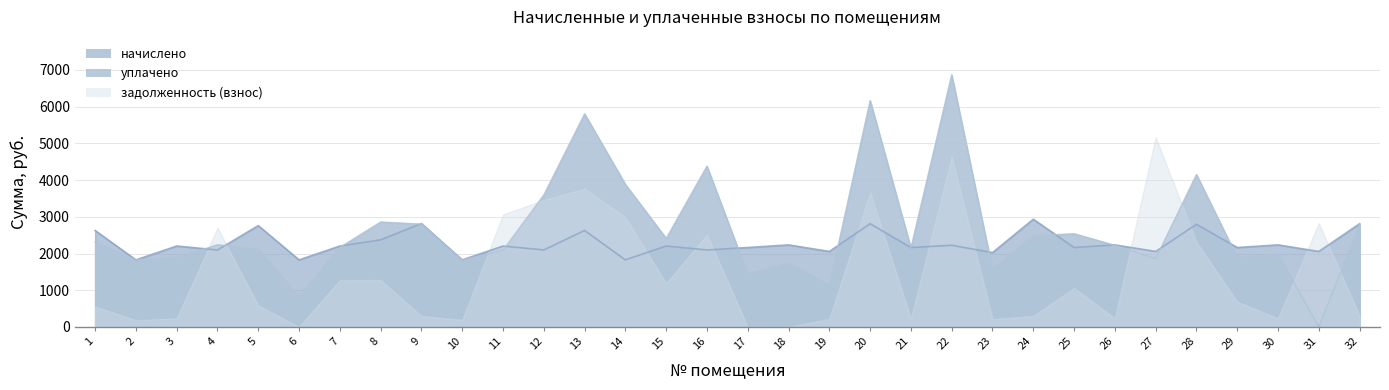

How many interior local peaks does the начислено series have?

13